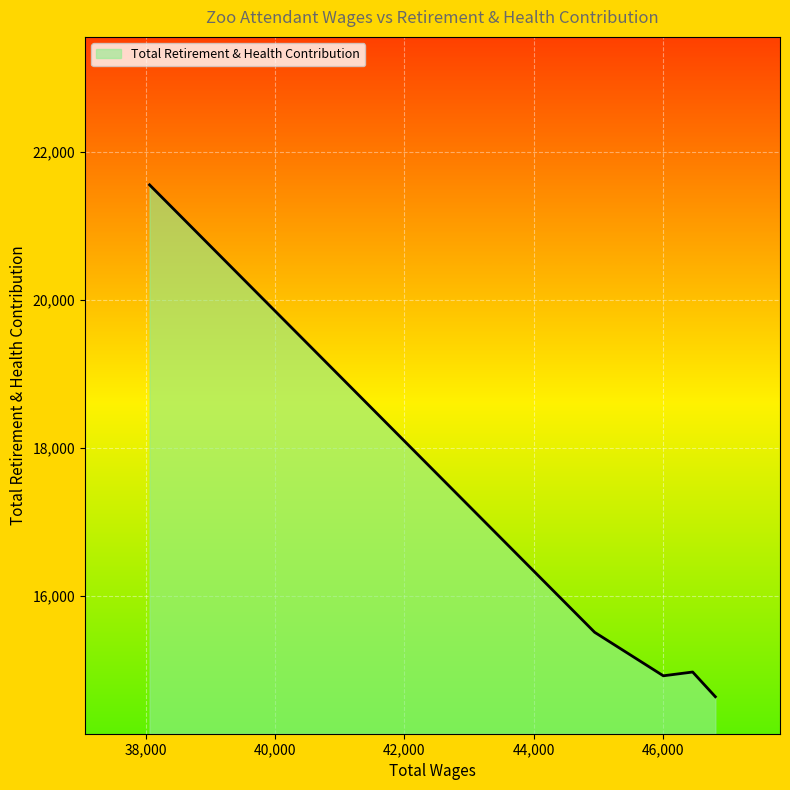

What is the maximum value shown in the chart?

21553